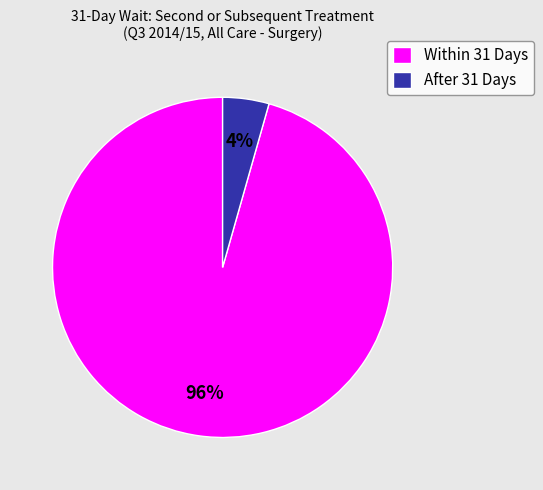

Combined, do After 31 Days and Within 31 Days account for over 50%?

Yes